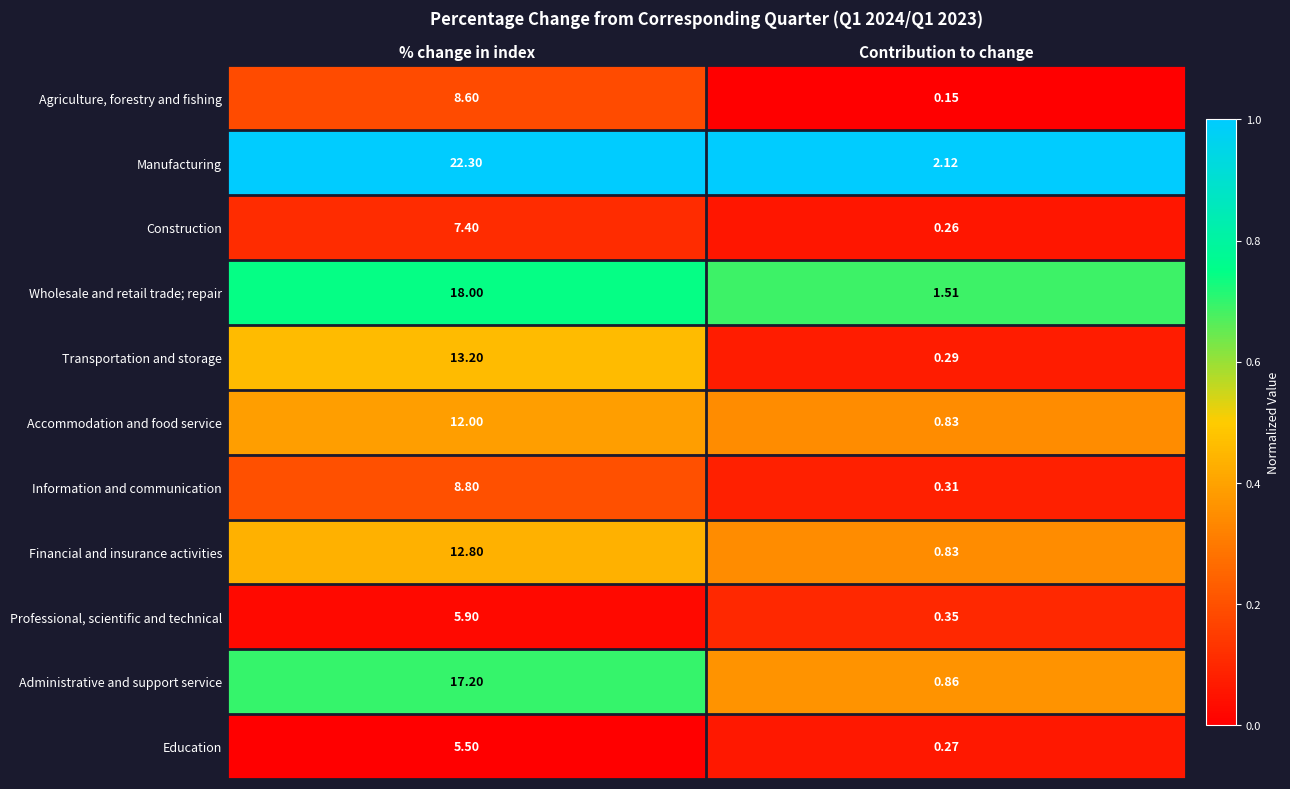

Count the number of data series in this chart.

11